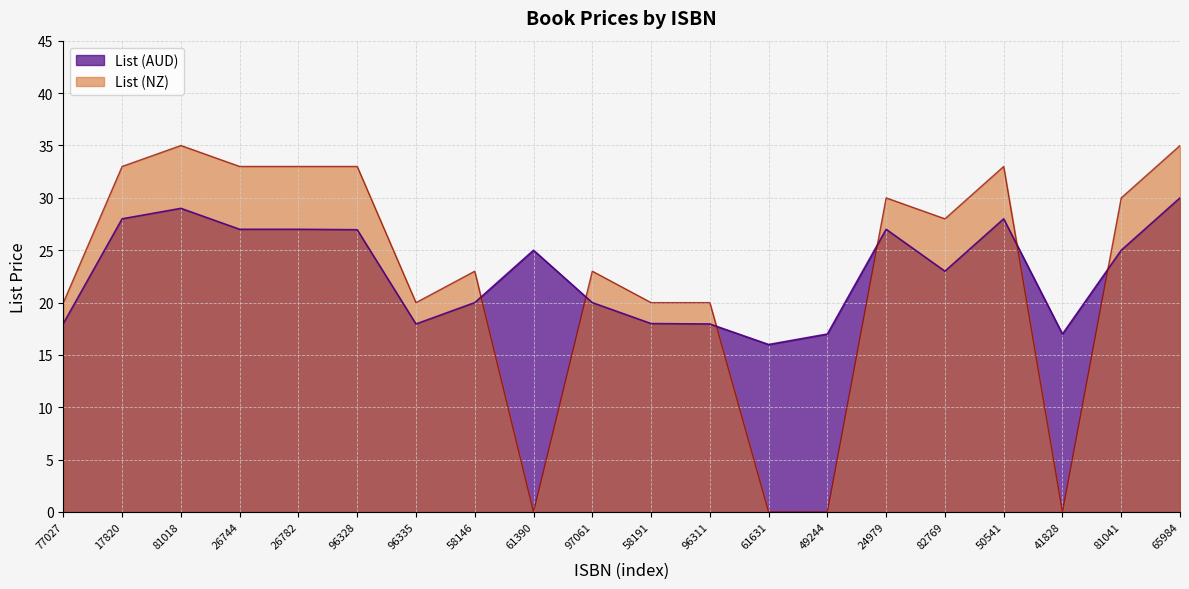

True or false: List (AUD) and List (NZ) intersect in this chart.

True